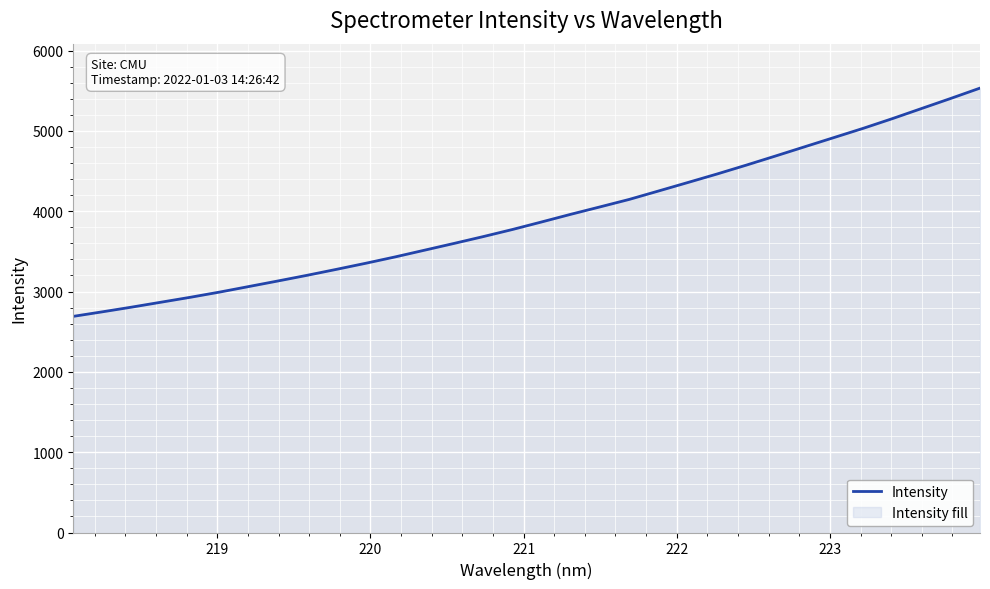

What is the smallest value displayed?

2690.6